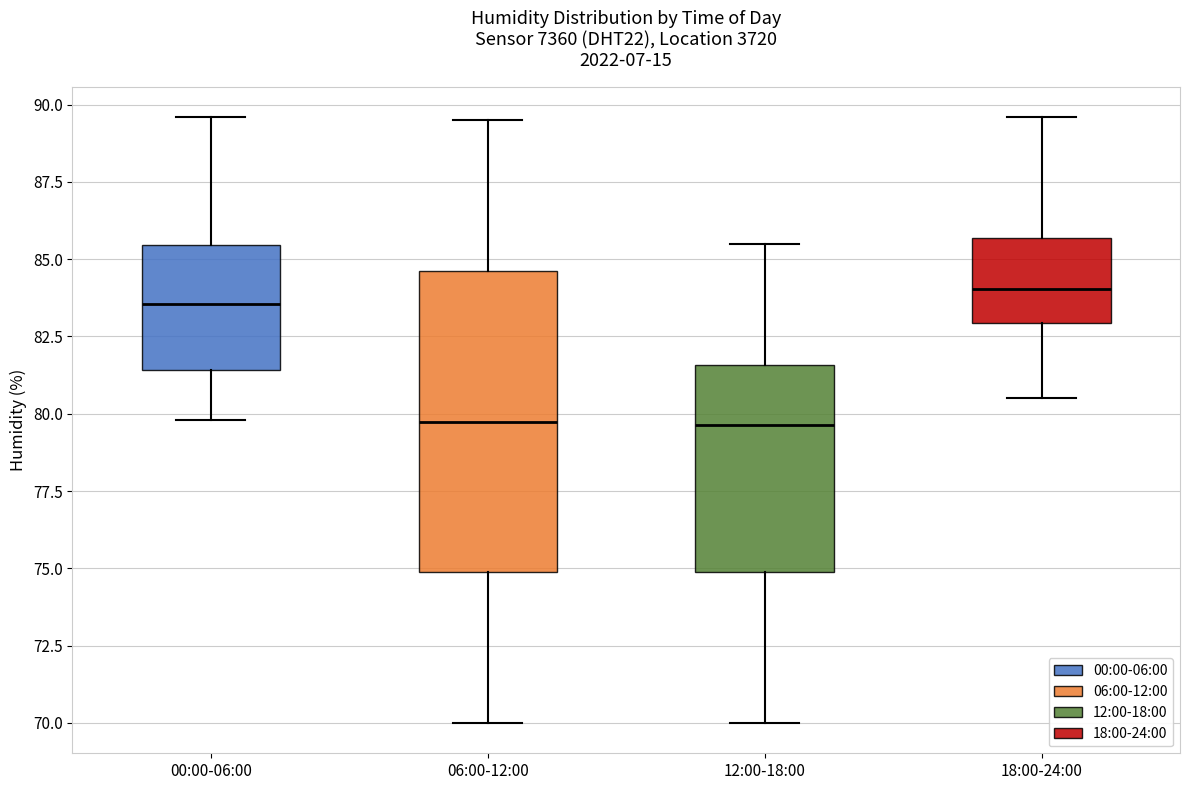

Which box has the highest median line?

18:00-24:00